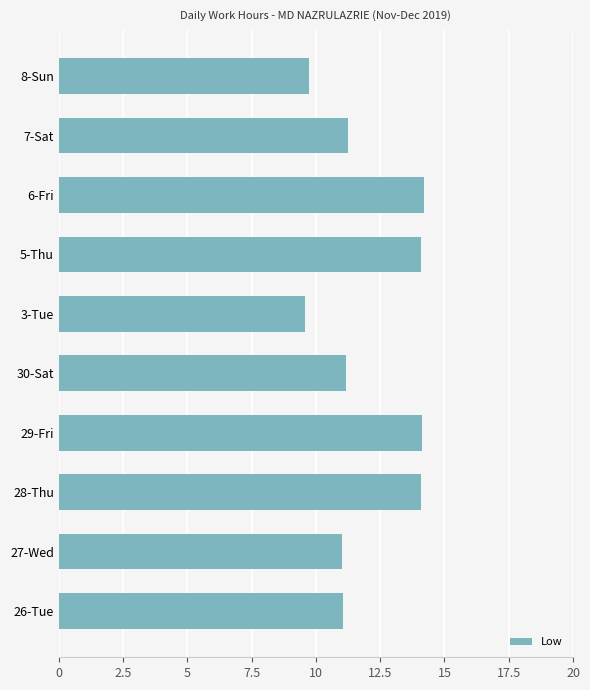

What is the smallest value displayed?

9.6